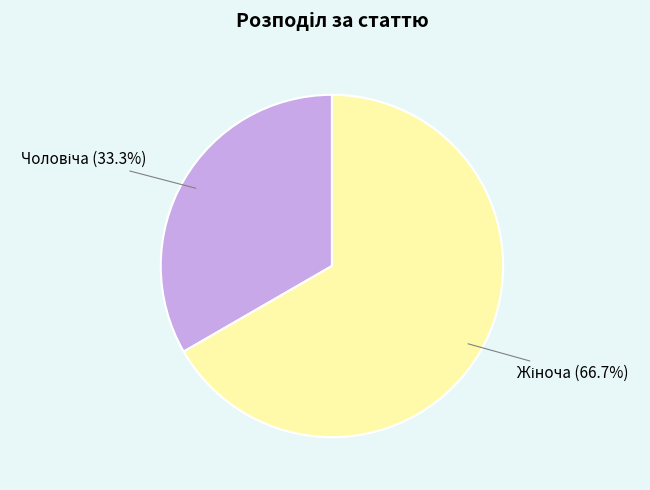

Does any single category account for the majority?

Yes